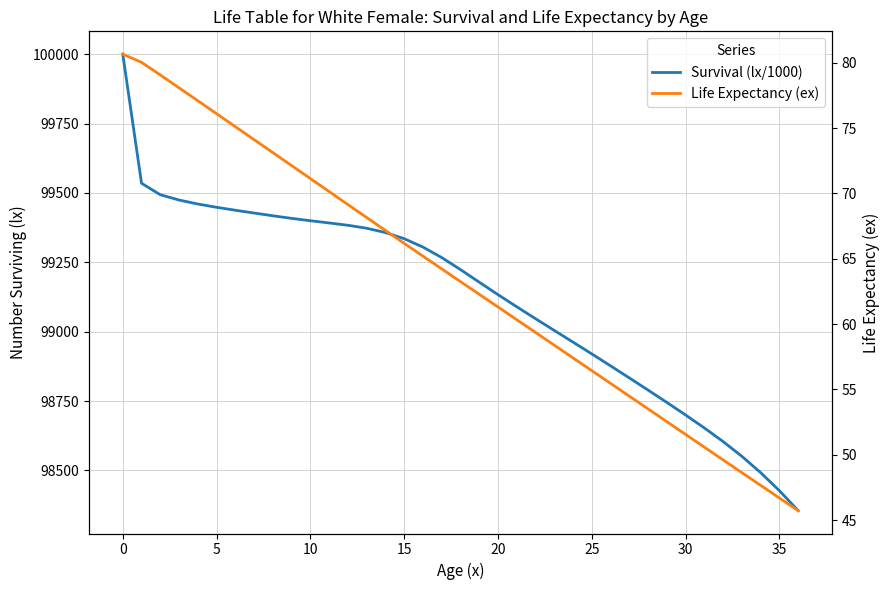

How many lines are shown in the chart?

2